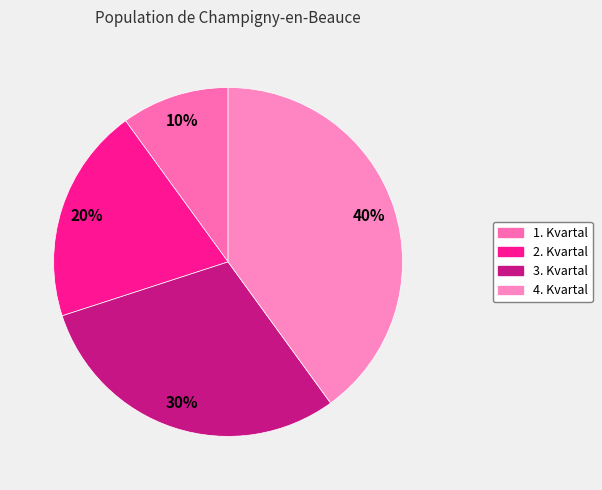

Which category has the biggest portion of the pie?

4. Kvartal